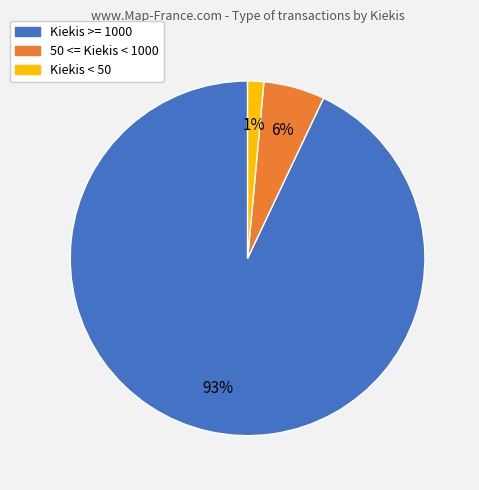

How many slices are in this pie chart?

3